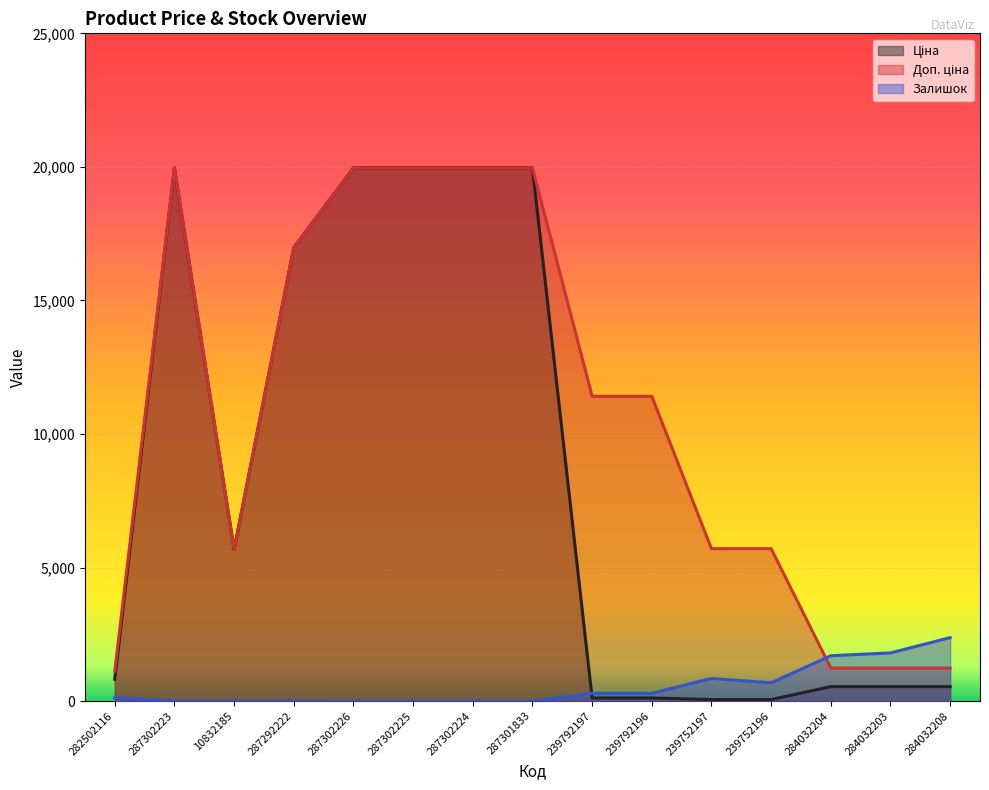

In Залишок, how many points are higher than both neighbors (excluding endpoints)?

3